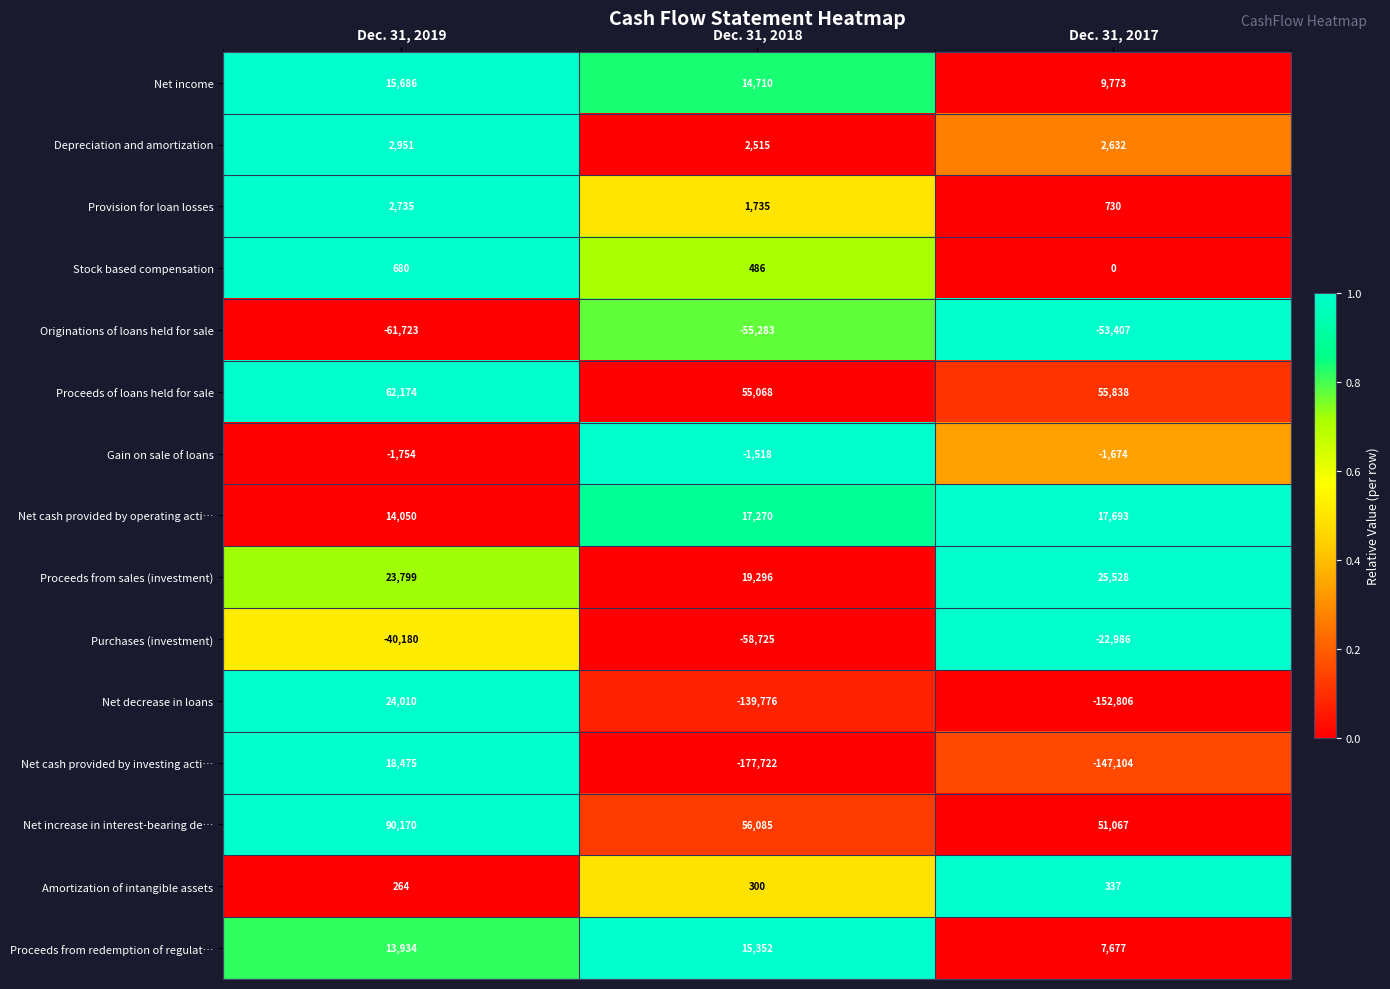

The Net cash provided by operating acti… series shows 14050 at Dec. 31, 2019. True or false?

True